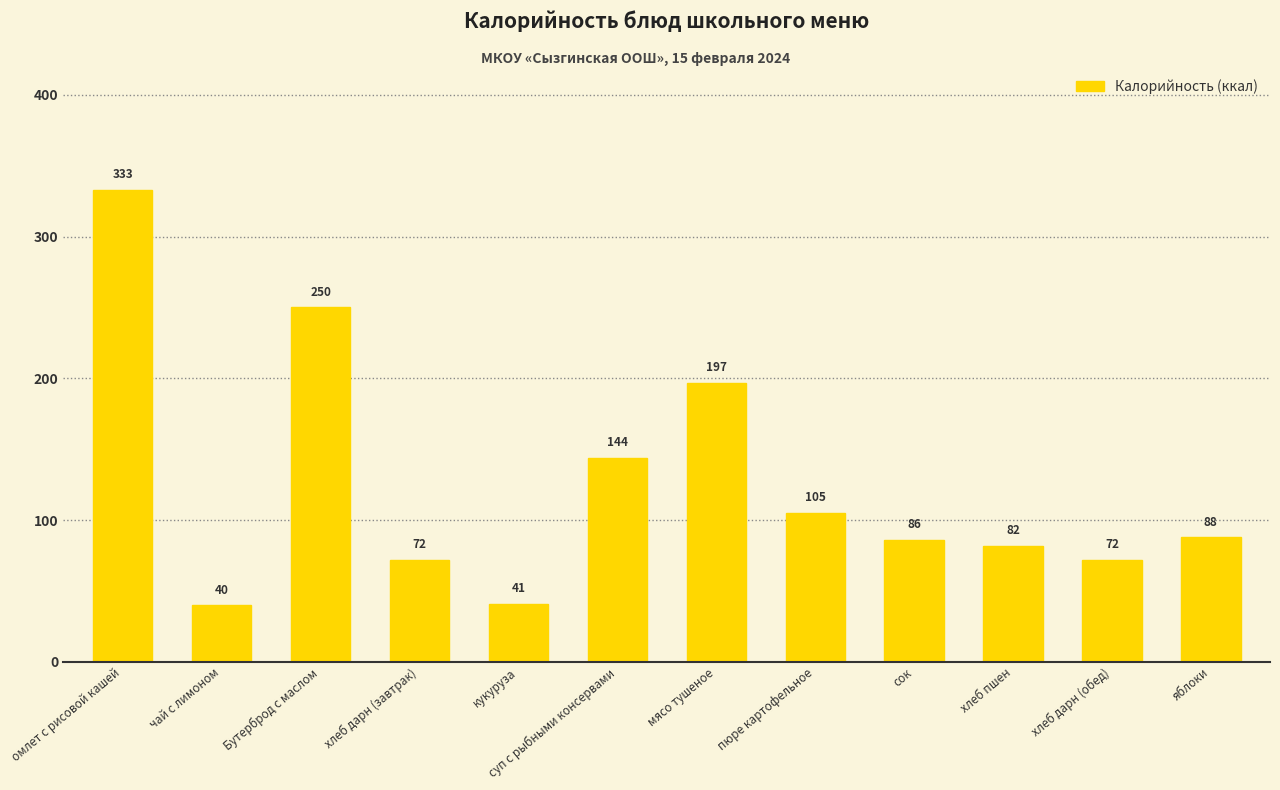

Where does the data first go above 88?

омлет с рисовой кашей